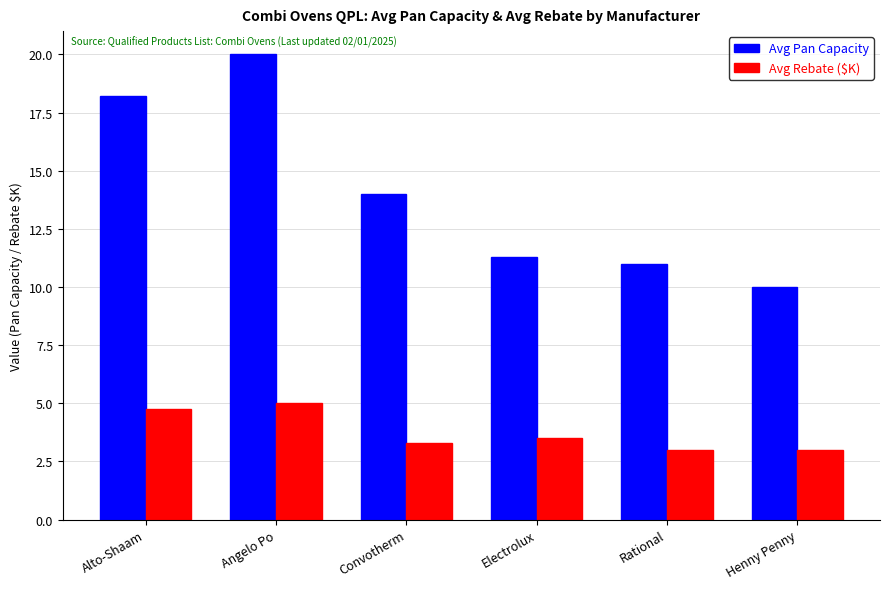

At which category does the chart reach its peak across all series?

Angelo Po